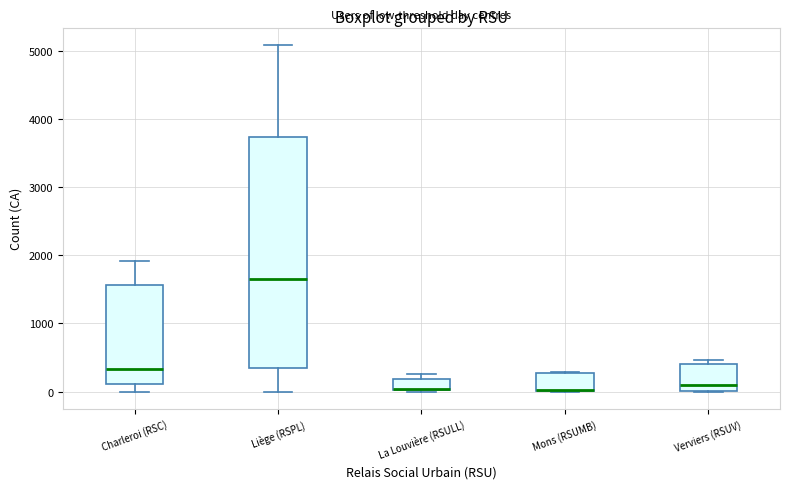

Which box is the tallest, from its lower edge to its upper edge?

Liège (RSPL)